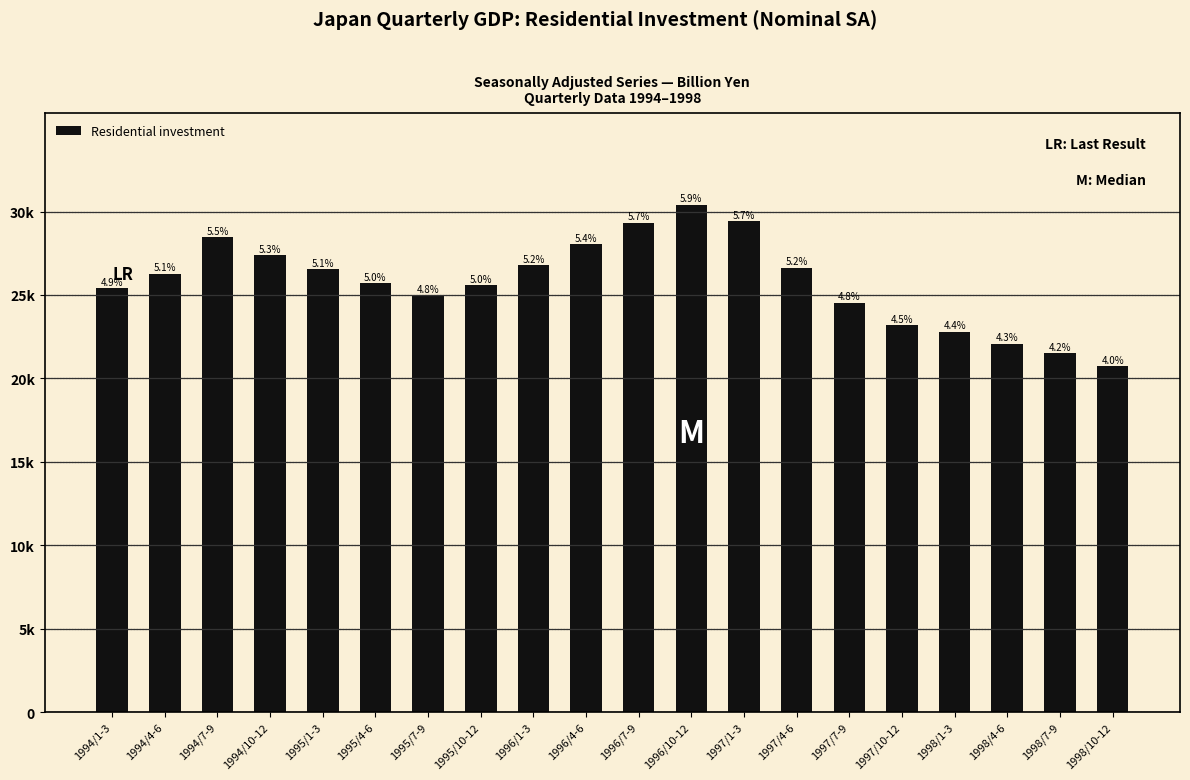

Reading left to right, extract all data points from this chart.

25395.4	26280.4	28459.5	27404.8	26532.1	25692.6	24969.3	25606.8	26781.2	28025.9	29339.2	30415.8	29414.0	26627.8	24538.9	23191.1	22803.4	22088.1	21522.6	20716.8